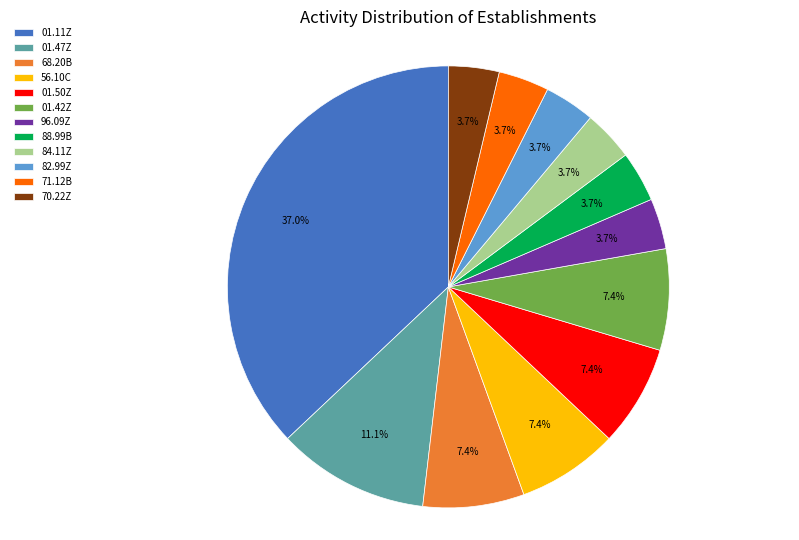

Which slice is the largest?

01.11Z